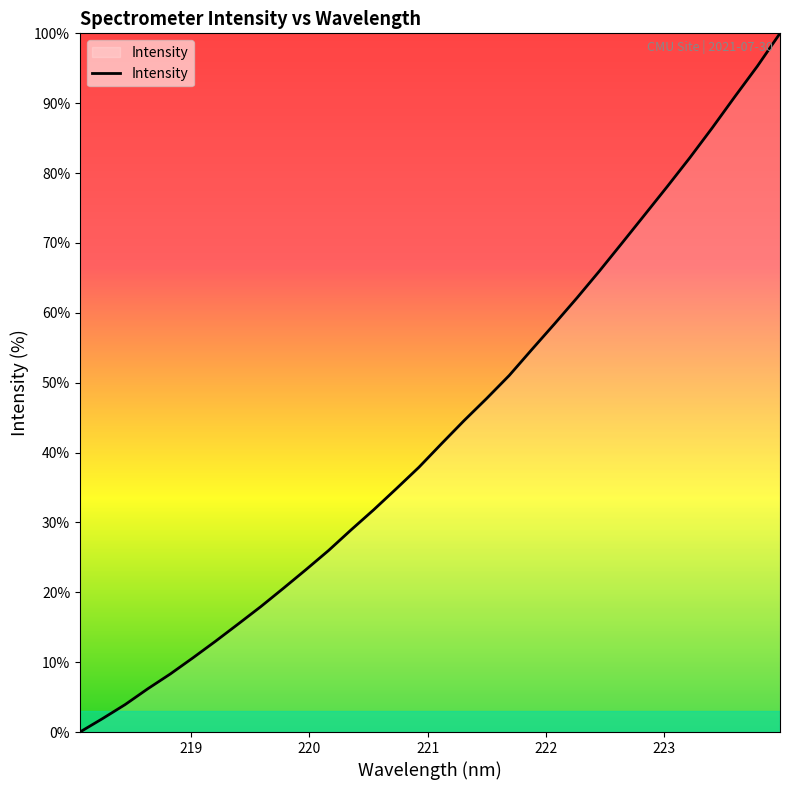

What is the greatest value displayed?

100.0